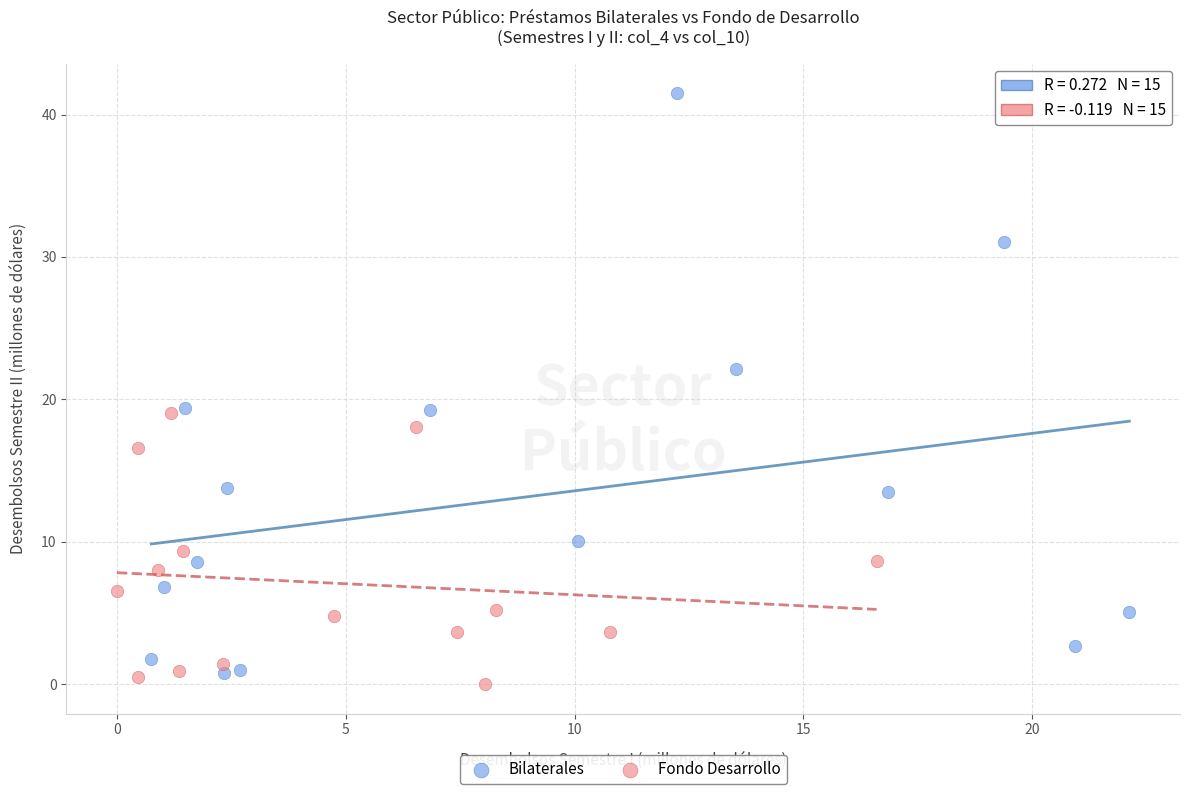

Which series contains the highest Y value?

Bilaterales